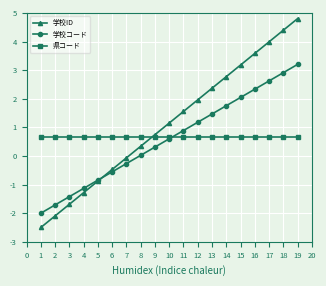

True or false: 学校コード has more than 0 interior local peaks.

False